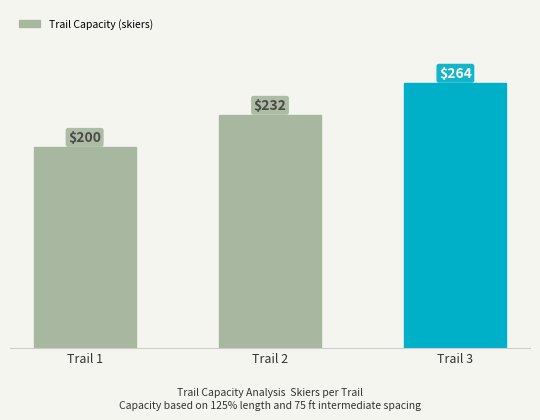

What is the difference between the maximum and minimum values?

64